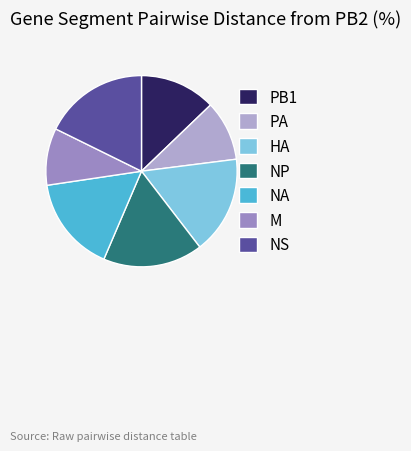

Which has a higher value, HA or NS?

NS